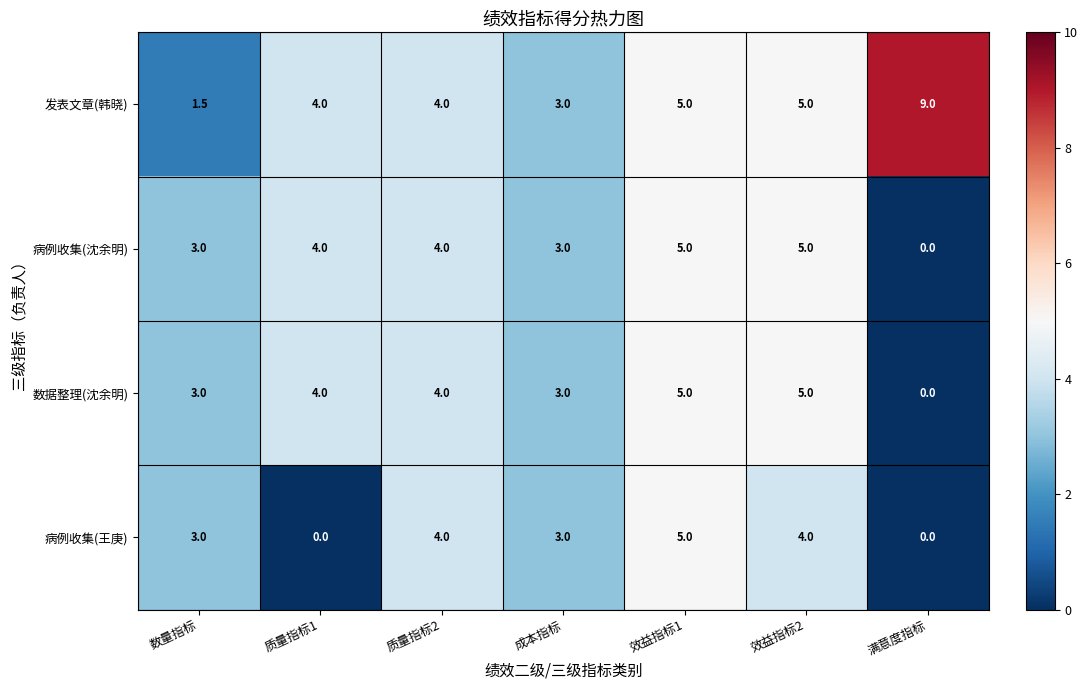

True or false: 发表文章(韩晓) has a value of 3.0 at 成本指标.

True